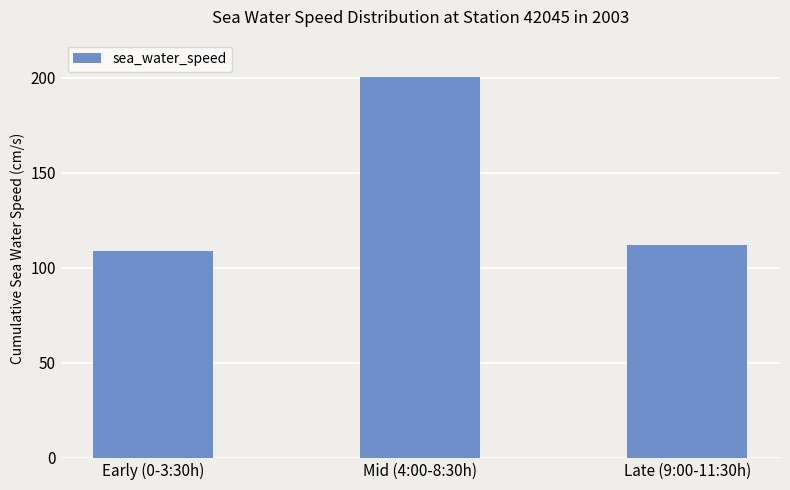

List the labels in order of value, largest first.

Mid (4:00-8:30h), Late (9:00-11:30h), Early (0-3:30h)